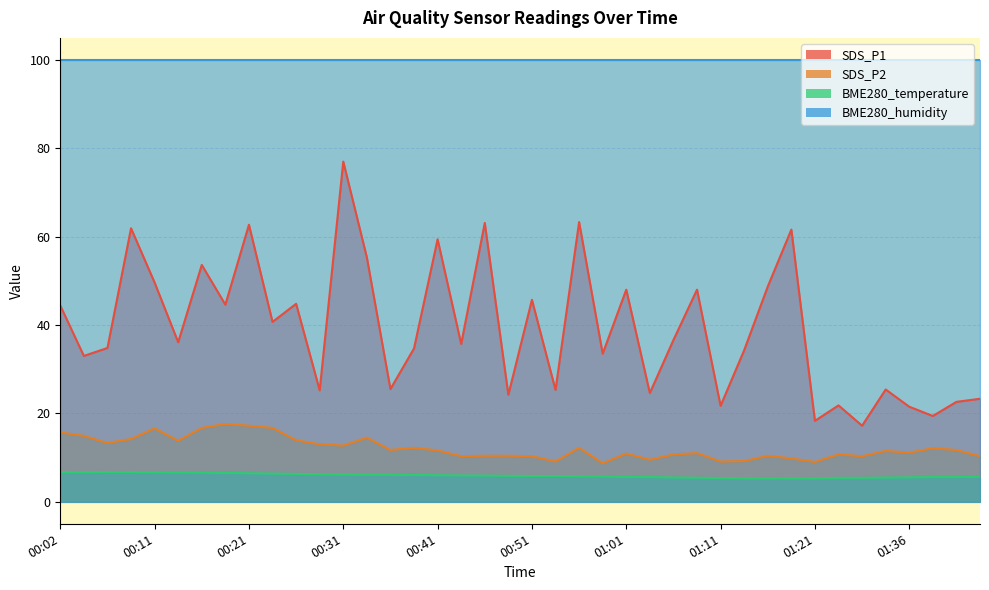

Where is SDS_P2 nearest to the value 13?

00:29